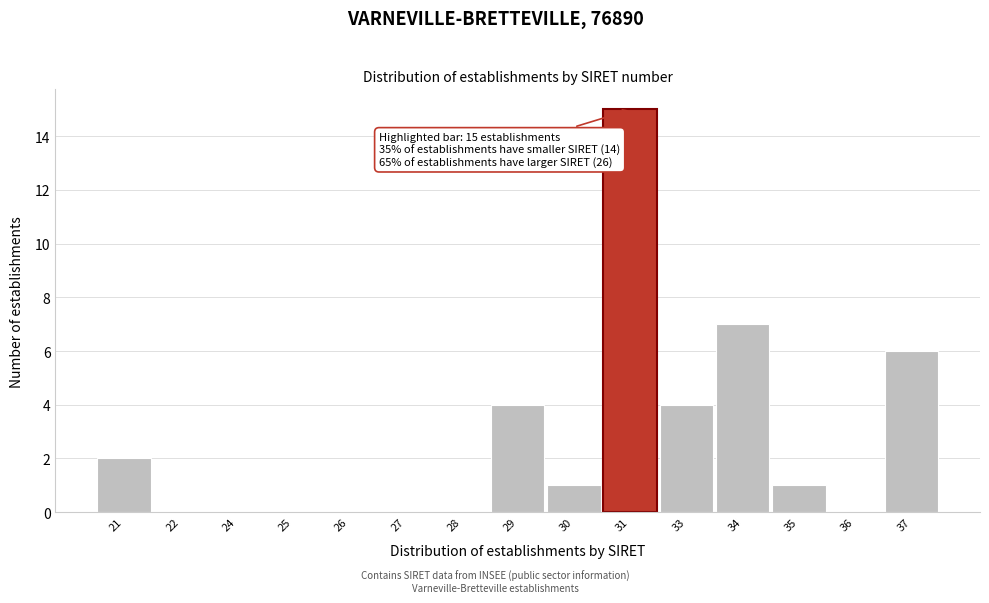

Reading right to left, list all the values displayed in this chart.

37=6	36=0	35=1	34=7	33=4	31=15	30=1	29=4	28=0	27=0	26=0	25=0	24=0	22=0	21=2